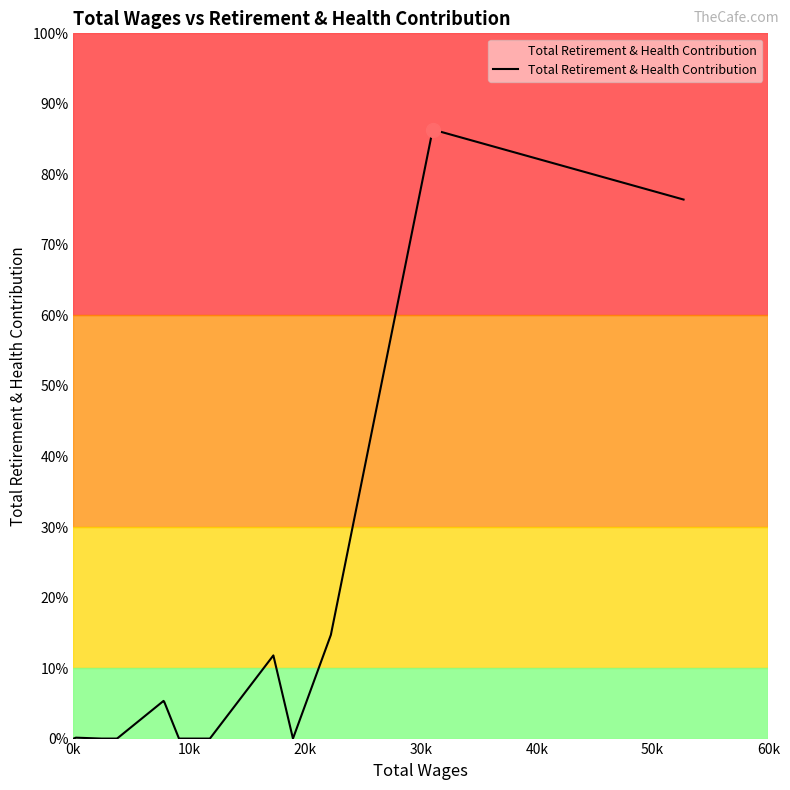

Does the chart display data point markers on the line(s)?

No